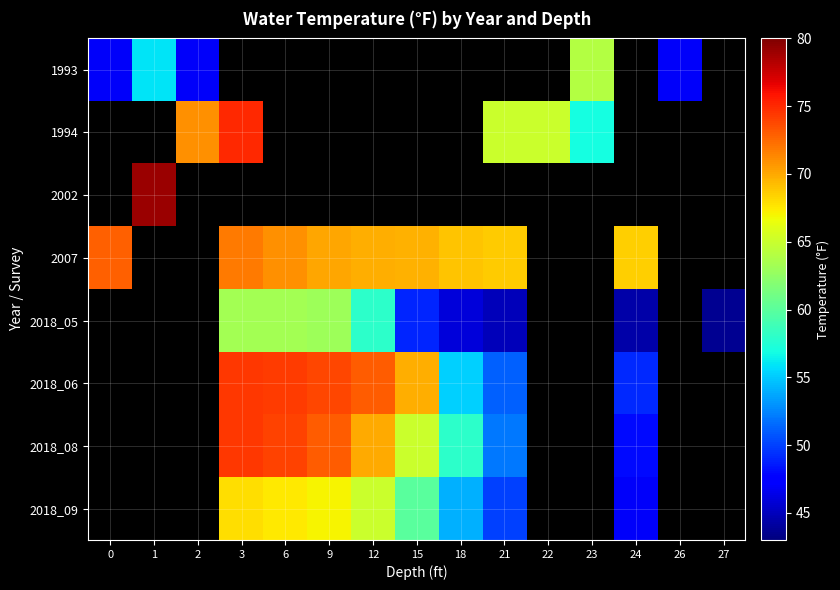

At which label is 2007 closest to 70?

9